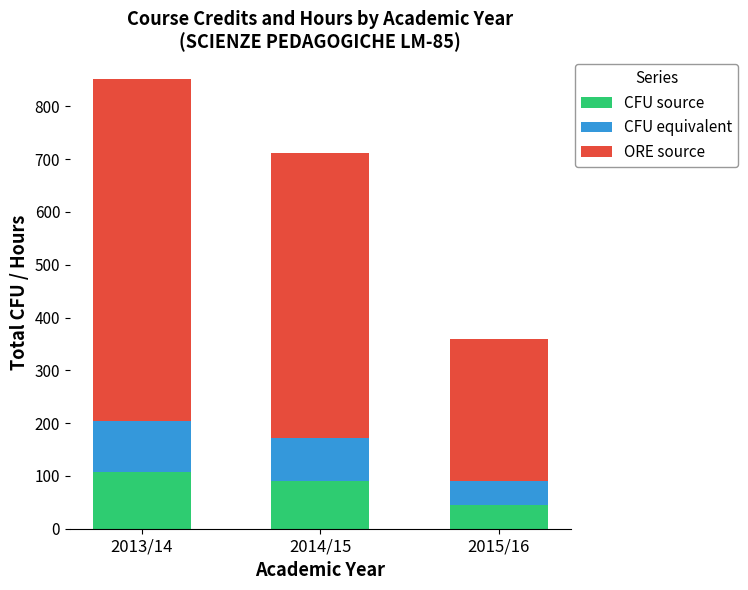

What is the highest value of the CFU source series?

108